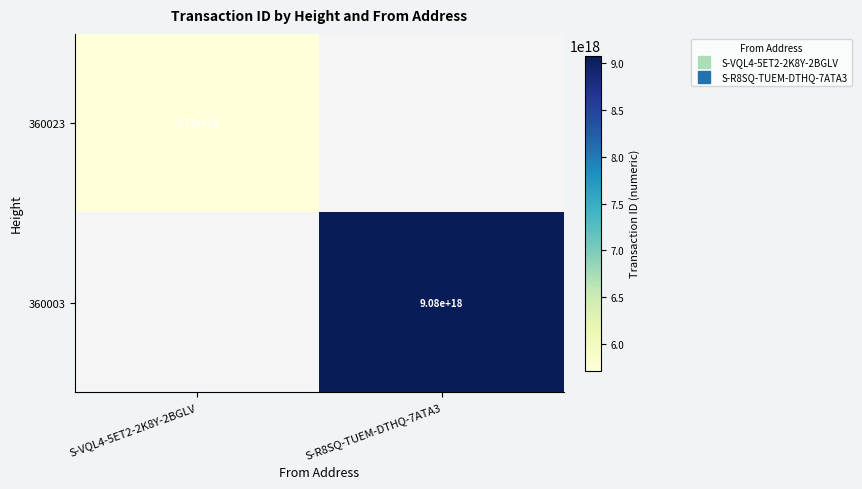

At how many categories does at least one series exceed 6756465557117465600?

1